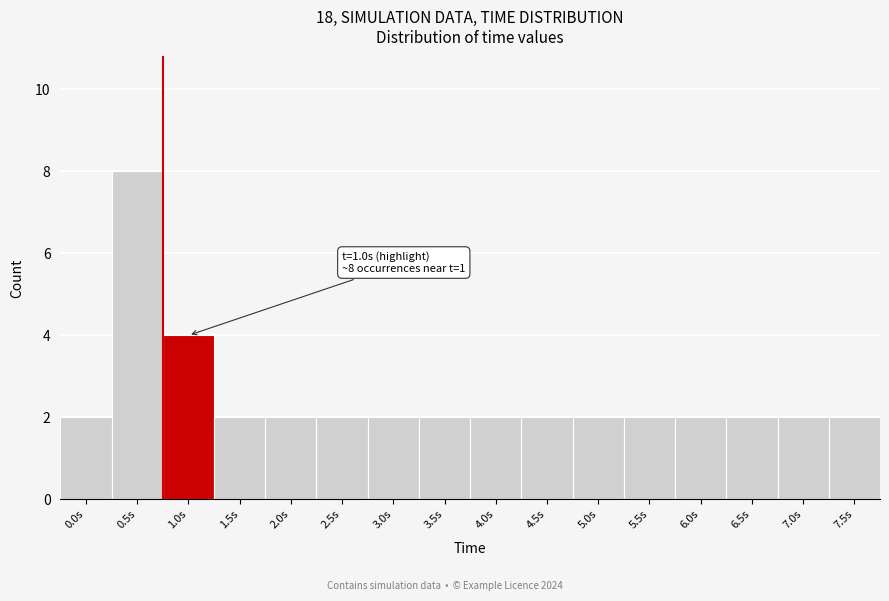

Reading left to right, transcribe all the data shown in this chart.

0.0s=2	0.5s=8	1.0s=4	1.5s=2	2.0s=2	2.5s=2	3.0s=2	3.5s=2	4.0s=2	4.5s=2	5.0s=2	5.5s=2	6.0s=2	6.5s=2	7.0s=2	7.5s=2